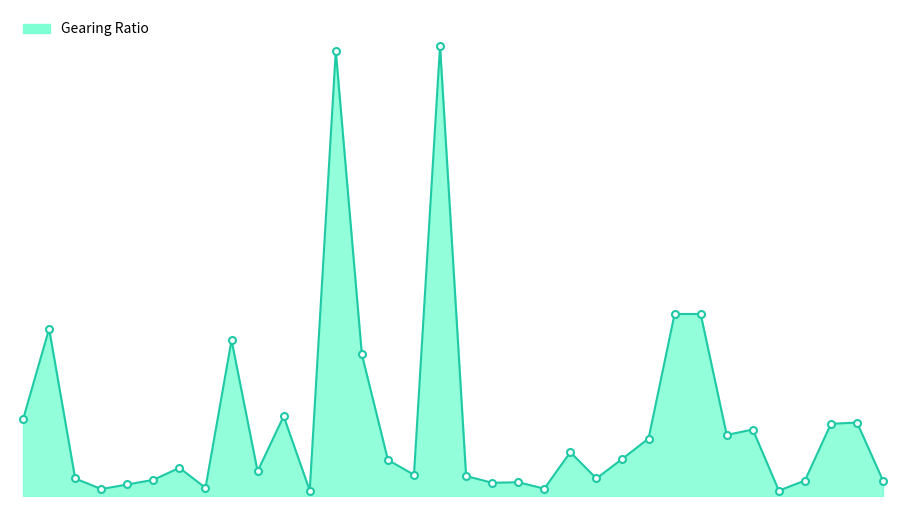

Reading left to right, extract all data points from this chart.

20.2	44.0	4.6	1.8	3.0	4.2	7.4	2.1	41.0	6.5	21.0	1.4	117.1	37.3	9.5	5.6	118.5	5.3	3.5	3.6	1.9	11.5	4.6	9.8	15.1	47.9	47.9	16.1	17.5	1.4	4.1	19.0	19.3	4.0